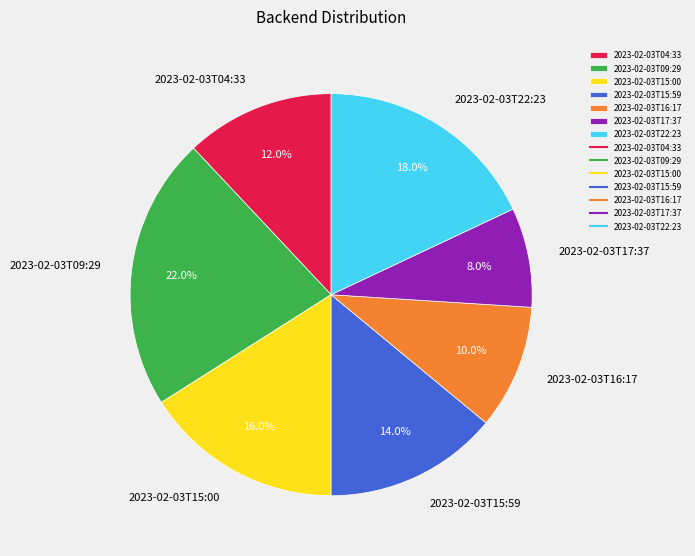

To the nearest percent, what is the combined percentage of 2023-02-03T04:33 and 2023-02-03T16:17?

22%